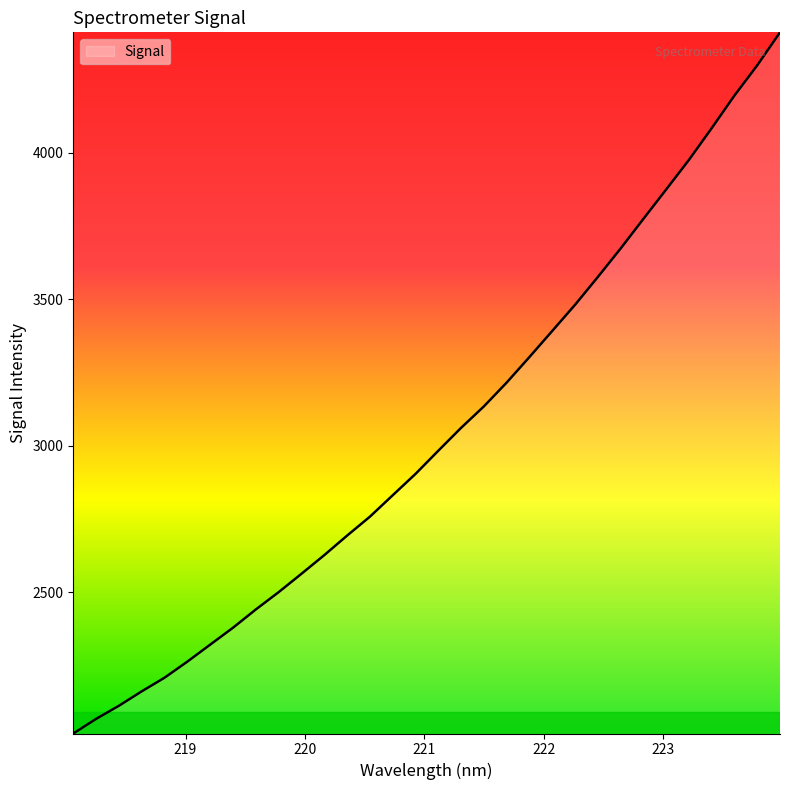

What is the greatest value displayed?

4410.0